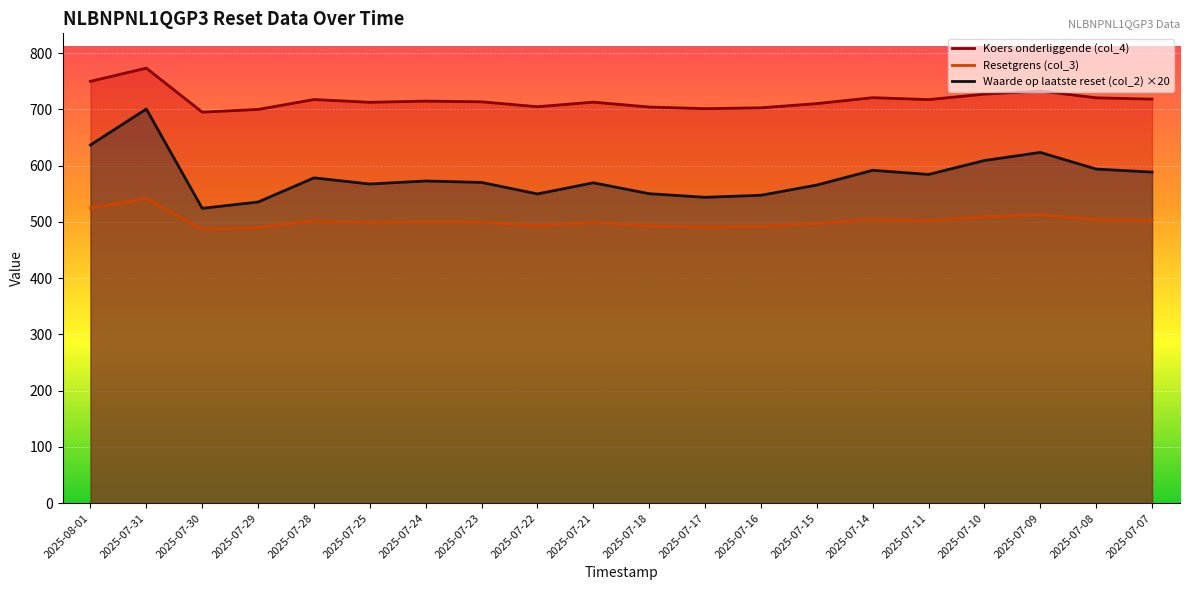

How many distinct data groups are displayed?

3